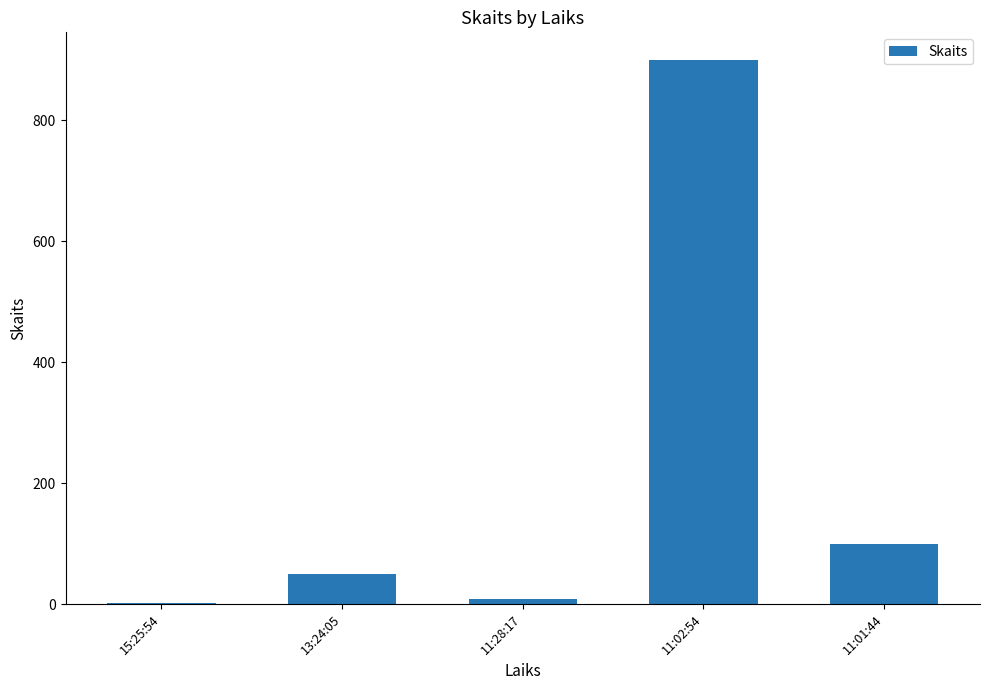

What is the change in value from 15:25:54 to 13:24:05?

+49